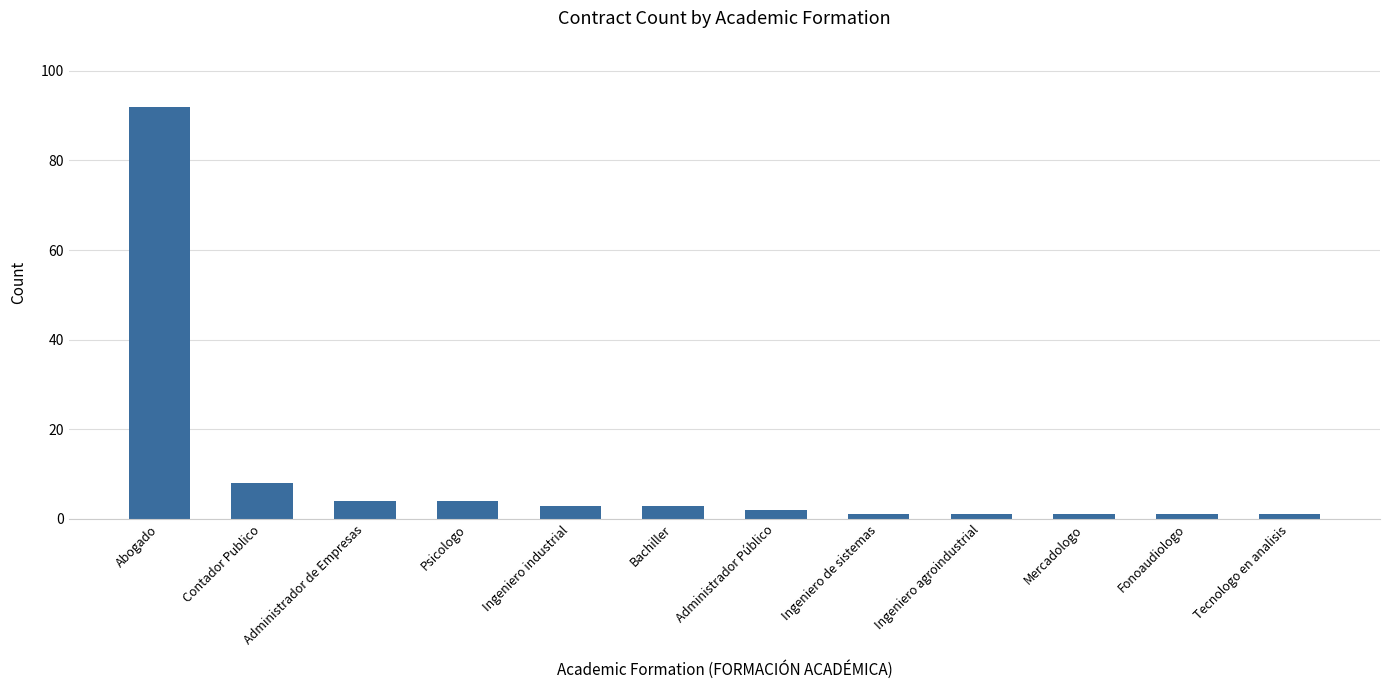

Between Psicologo and Tecnologo en analisis, which is larger?

Psicologo